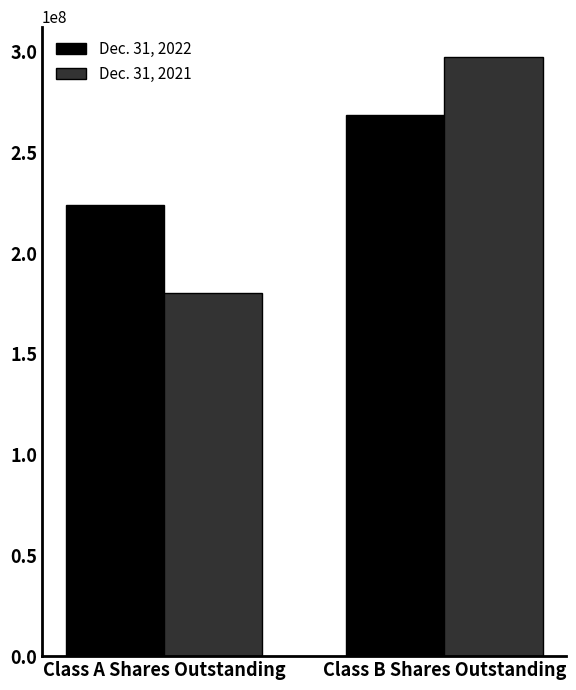

The value of Dec. 31, 2022 at Class B Shares Outstanding is 268794608. True or false?

True